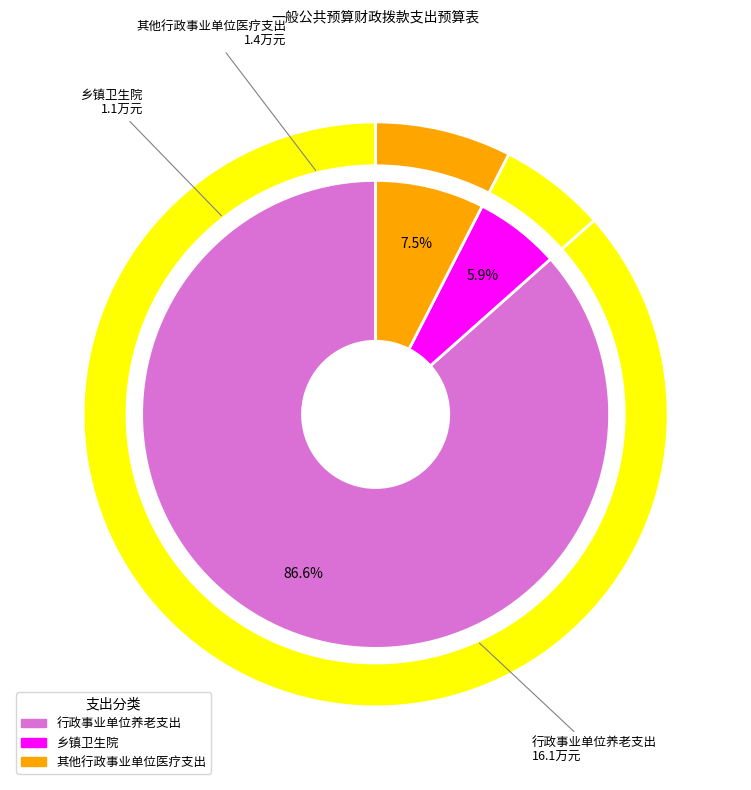

To the nearest percent, what portion does 其他行政事业单位医疗支出 represent?

8%